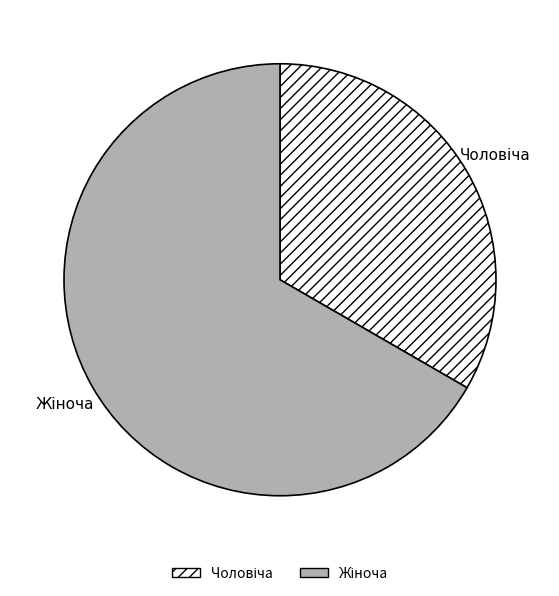

Is there a majority slice in this chart?

Yes